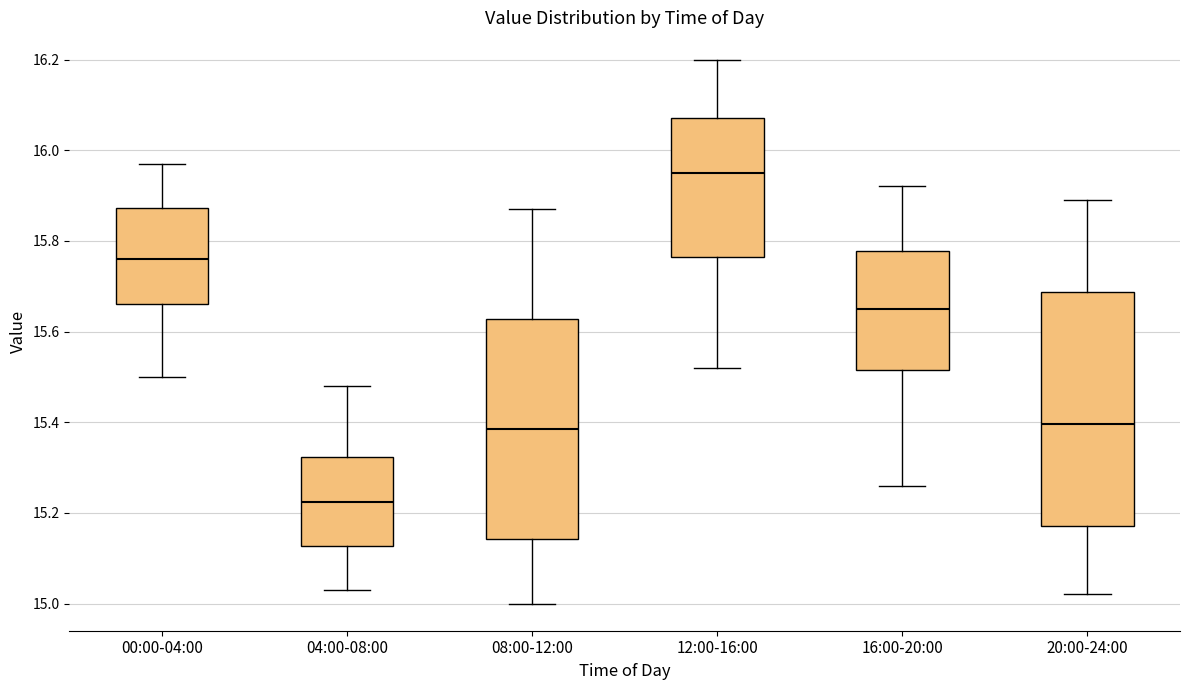

Reading left to right, read every box against the y-axis: the position of its median line, the range the box covers, and the ends of its whiskers. The values are not printed on the chart, so give them approximately, as read against the axis.

00:00-04:00: median 15.76, box 15.66 to 15.88, whiskers 15.50 to 15.98
04:00-08:00: median 15.22, box 15.12 to 15.32, whiskers 15.04 to 15.48
08:00-12:00: median 15.38, box 15.14 to 15.62, whiskers 15.00 to 15.88
12:00-16:00: median 15.96, box 15.76 to 16.08, whiskers 15.52 to 16.20
16:00-20:00: median 15.66, box 15.52 to 15.78, whiskers 15.26 to 15.92
20:00-24:00: median 15.40, box 15.18 to 15.68, whiskers 15.02 to 15.90